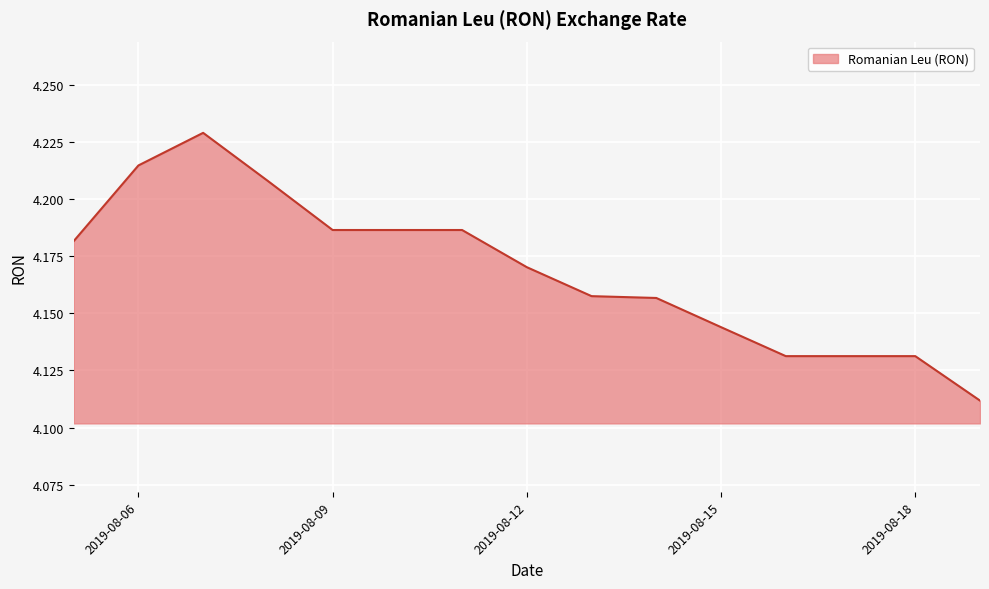

Does the chart display data point markers on the line(s)?

No